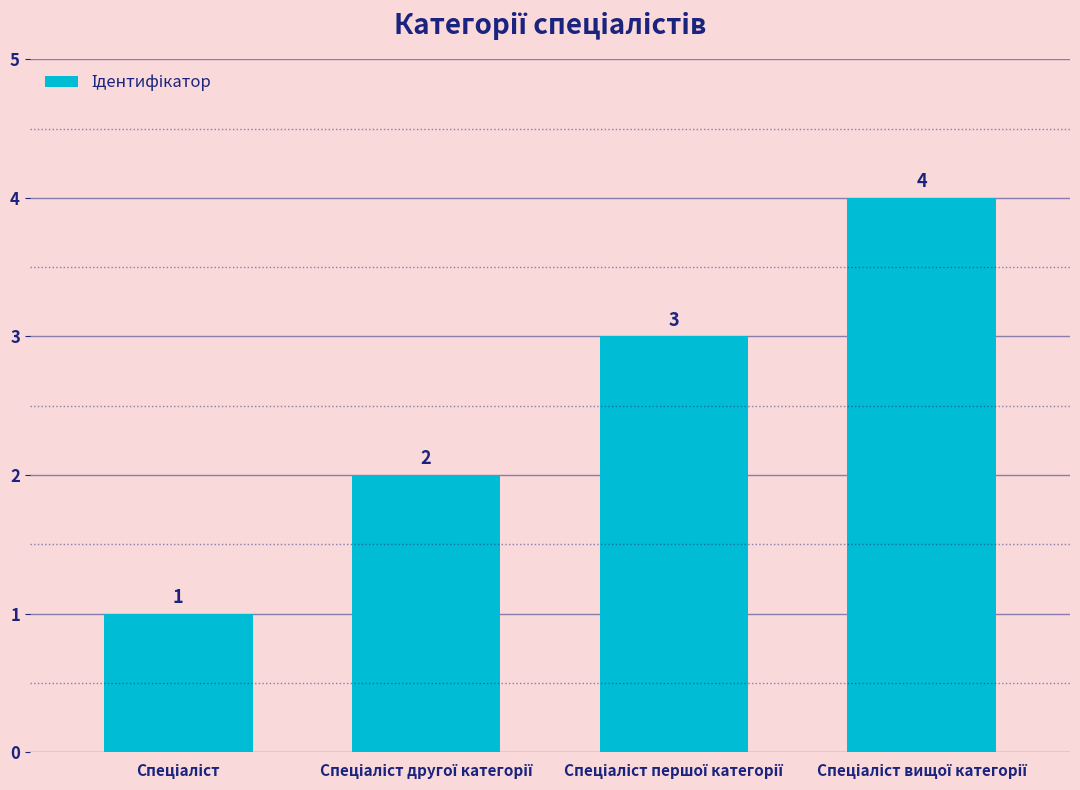

What is the maximum value shown in the chart?

4